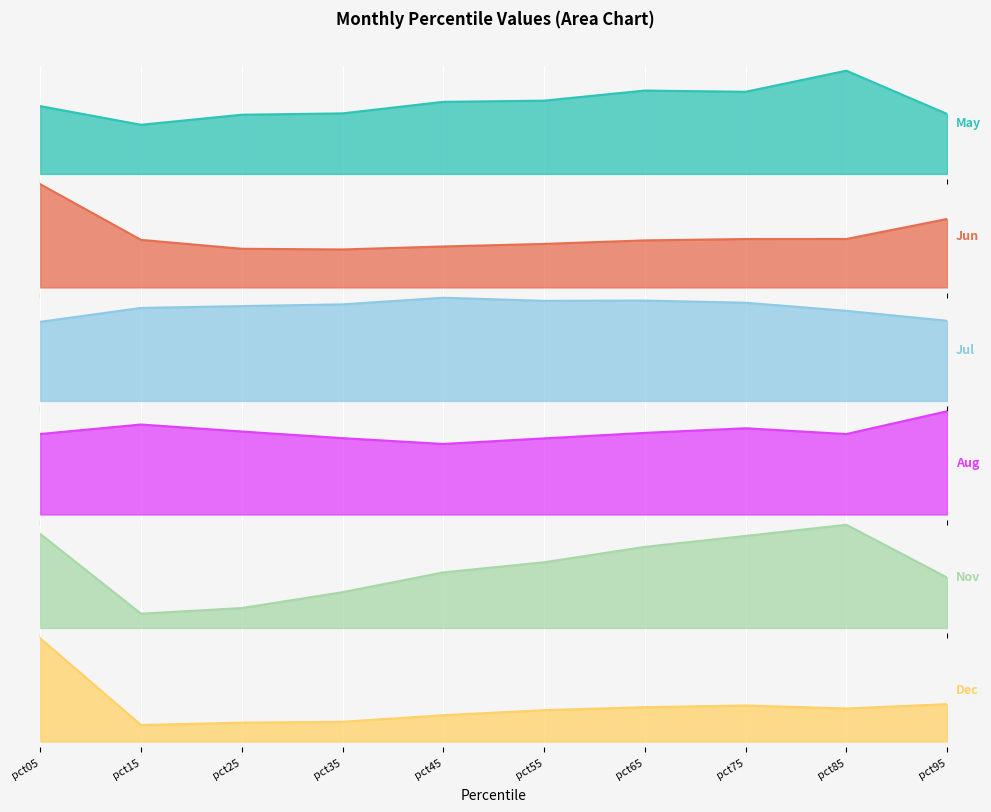

At how many categories does at least one series exceed 2?

1